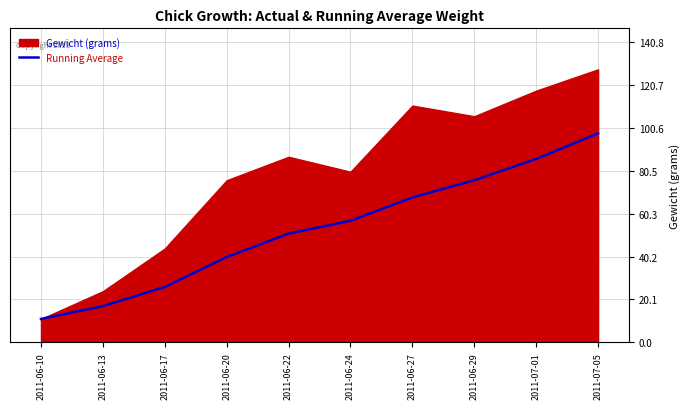

The Running Average series shows 58 at 2011-06-20. True or false?

False